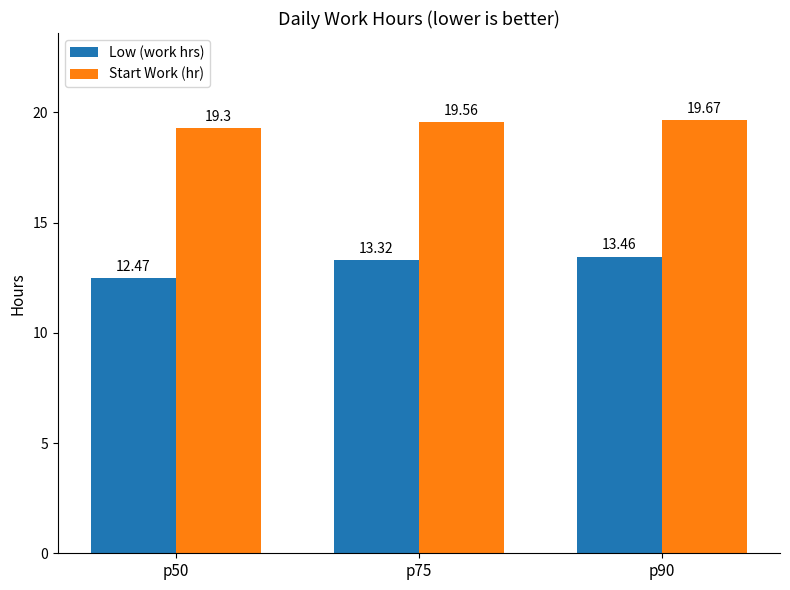

What is the difference between the maximum and minimum values in the Start Work (hr) series?

0.4